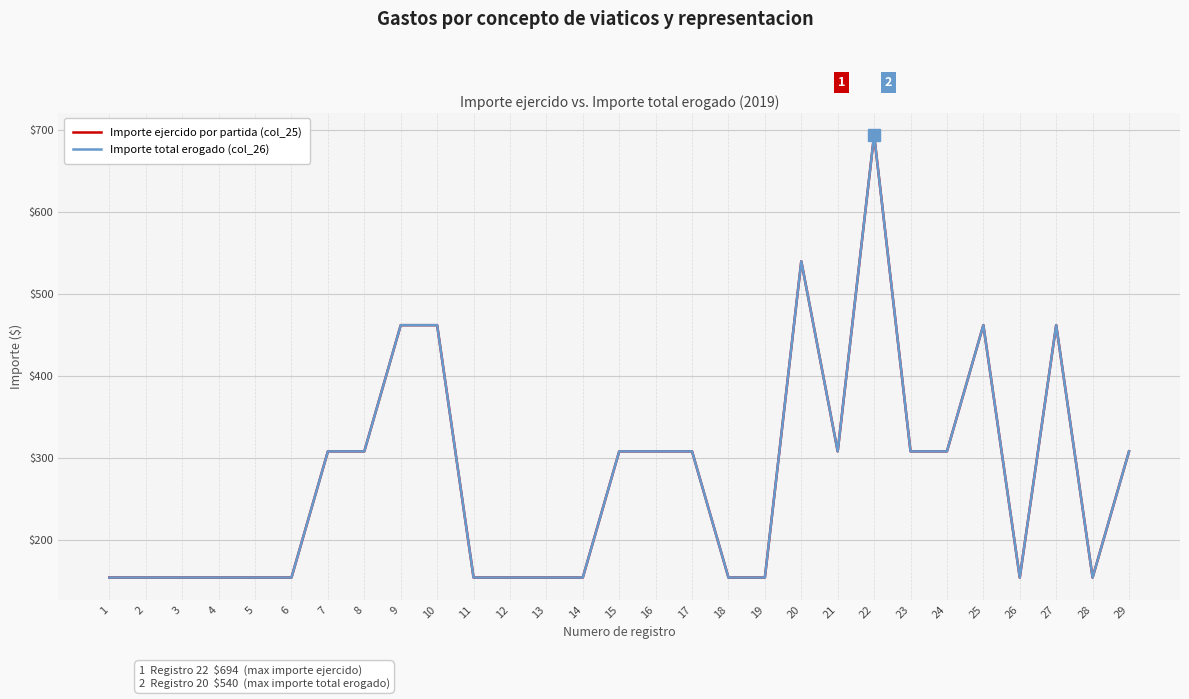

Reading left to right, what are all the values shown in this chart?

Importe ejercido por partida (col_25): 154	154	154	154	154	154	308	308	462	462	154	154	154	154	308	308	308	154	154	540	308	694	308	308	462	154	462	154	308
Importe total erogado (col_26): 154	154	154	154	154	154	308	308	462	462	154	154	154	154	308	308	308	154	154	540	308	694	308	308	462	154	462	154	308